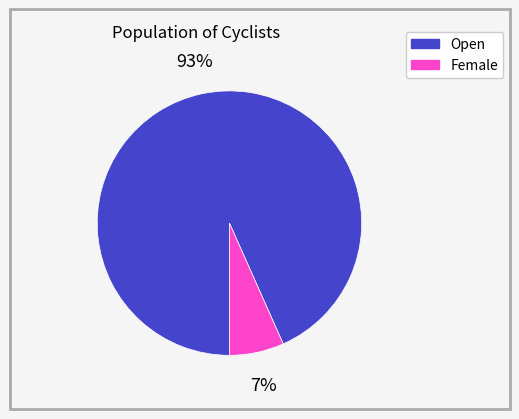

To the nearest percent, what is the average slice percentage?

50%